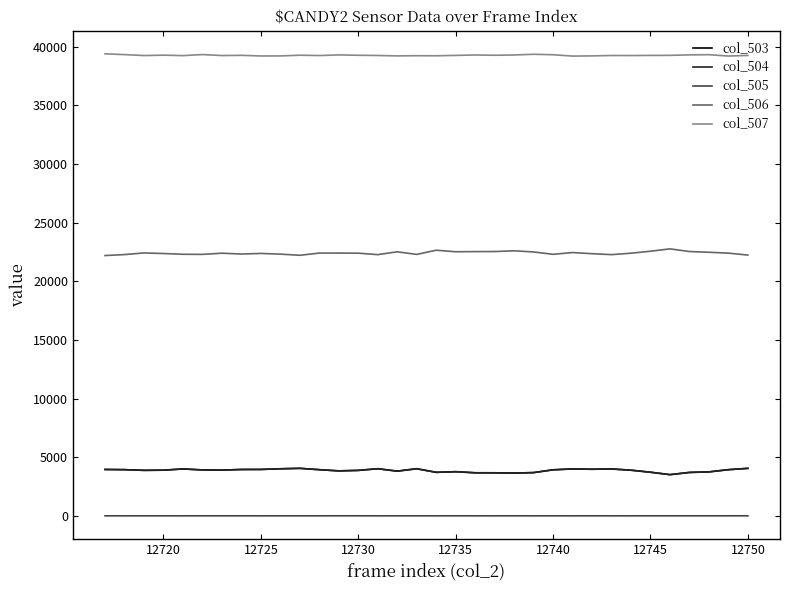

How many col_505 values are between 0 and 1?

32